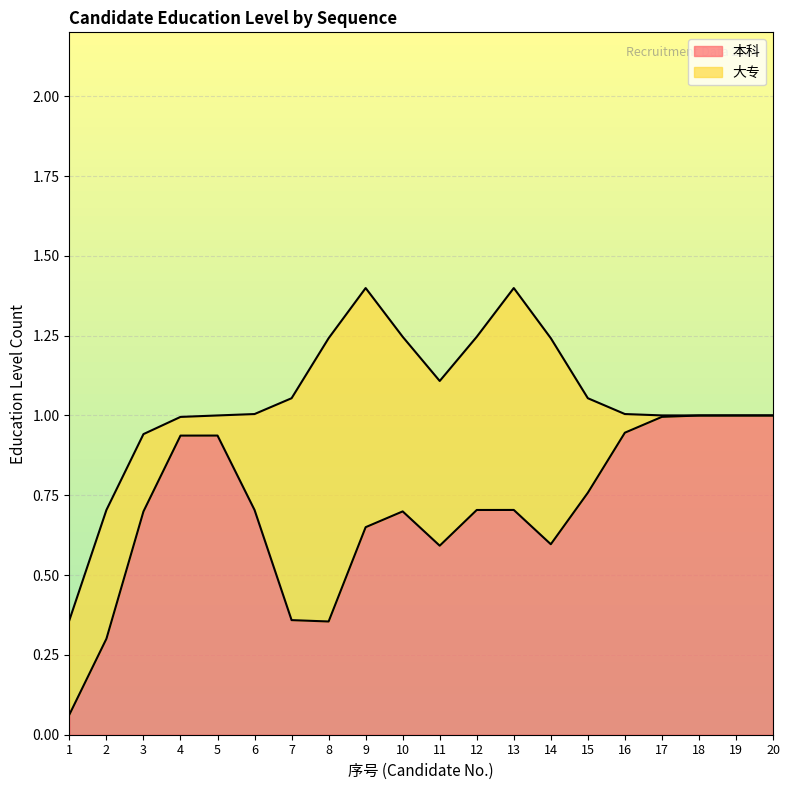

How many lines are shown in the chart?

2